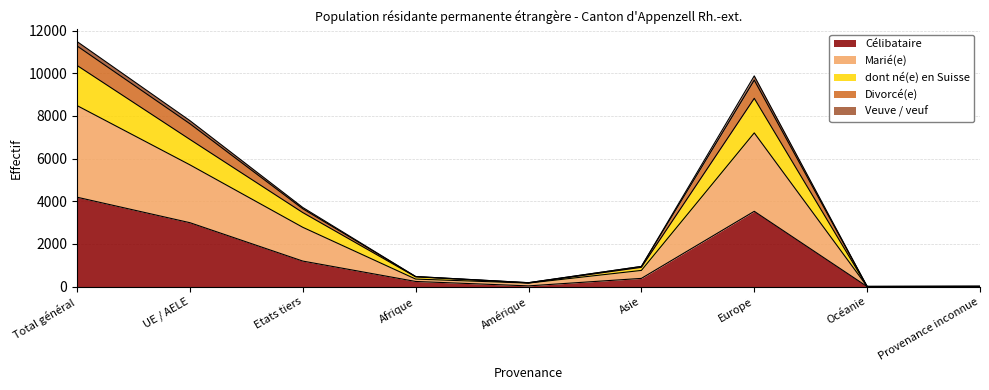

True or false: Marié(e) and Célibataire intersect in this chart.

False